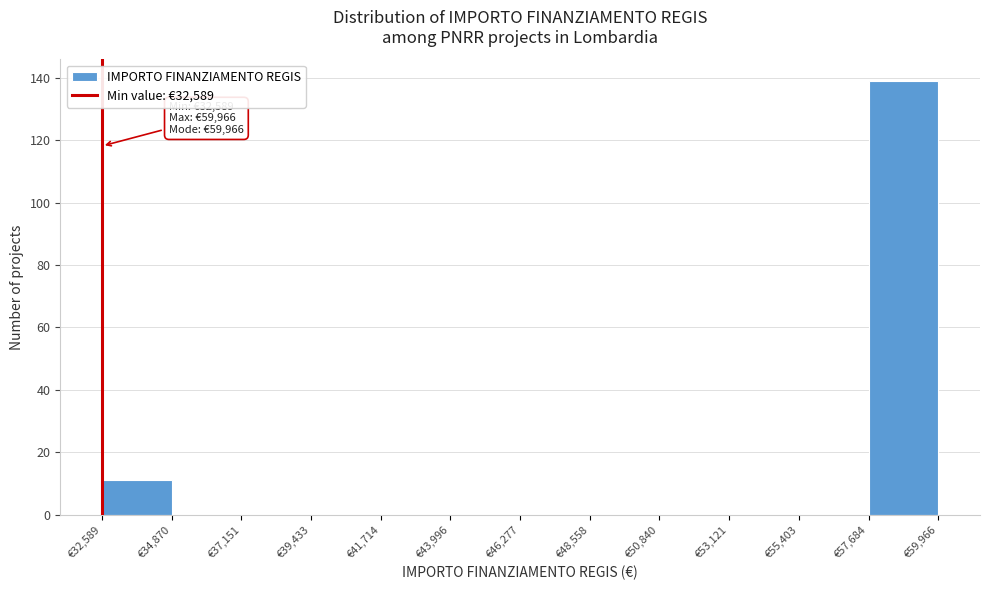

Over which range of the x-axis is the bar tallest?

57500 to 60000